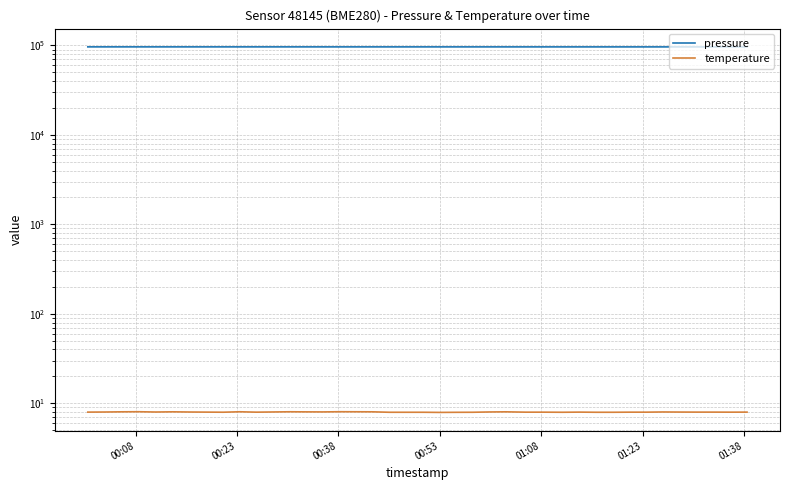

How many interior local peaks does the temperature series have?

8